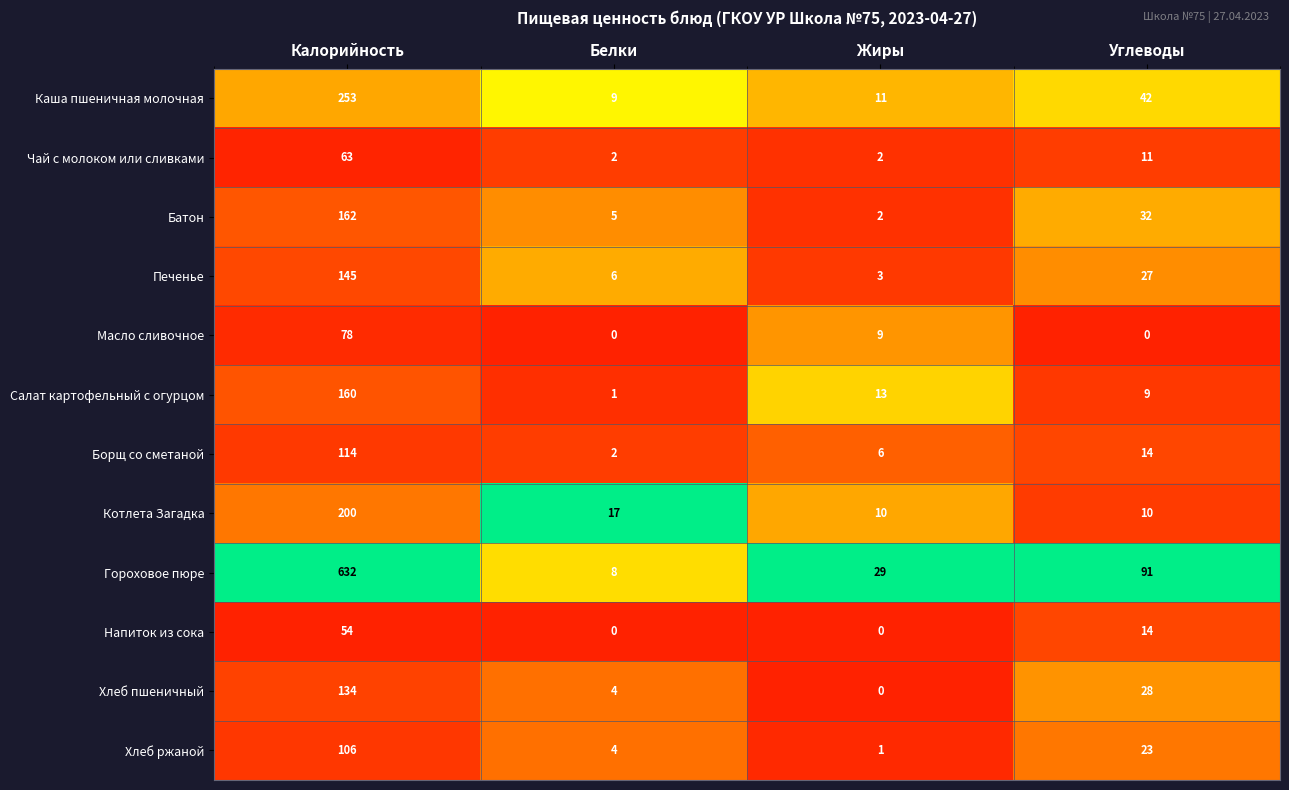

Which series has the largest total across all categories?

Гороховое пюре